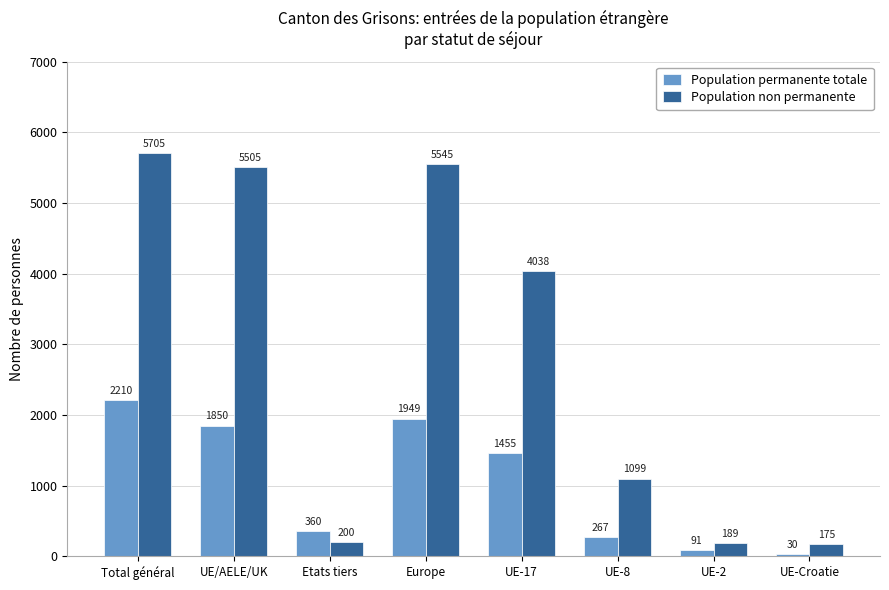

What is the sum of the Population permanente totale values at Etats tiers and UE-2?

451